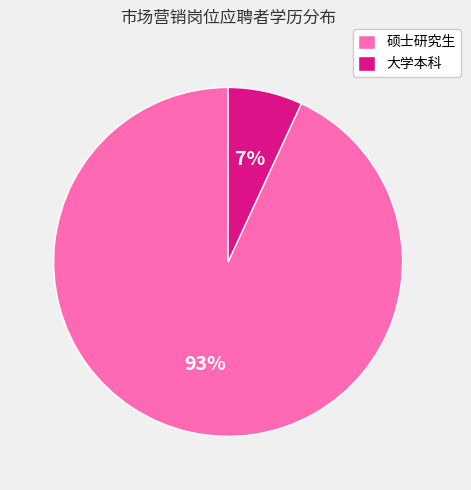

Rank the categories by value from highest to lowest.

硕士研究生, 大学本科